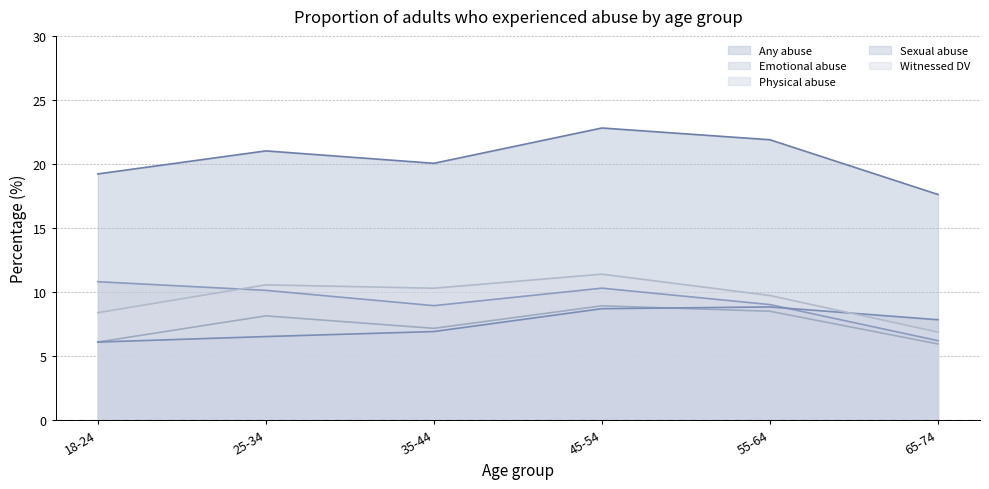

How many distinct data groups are displayed?

5